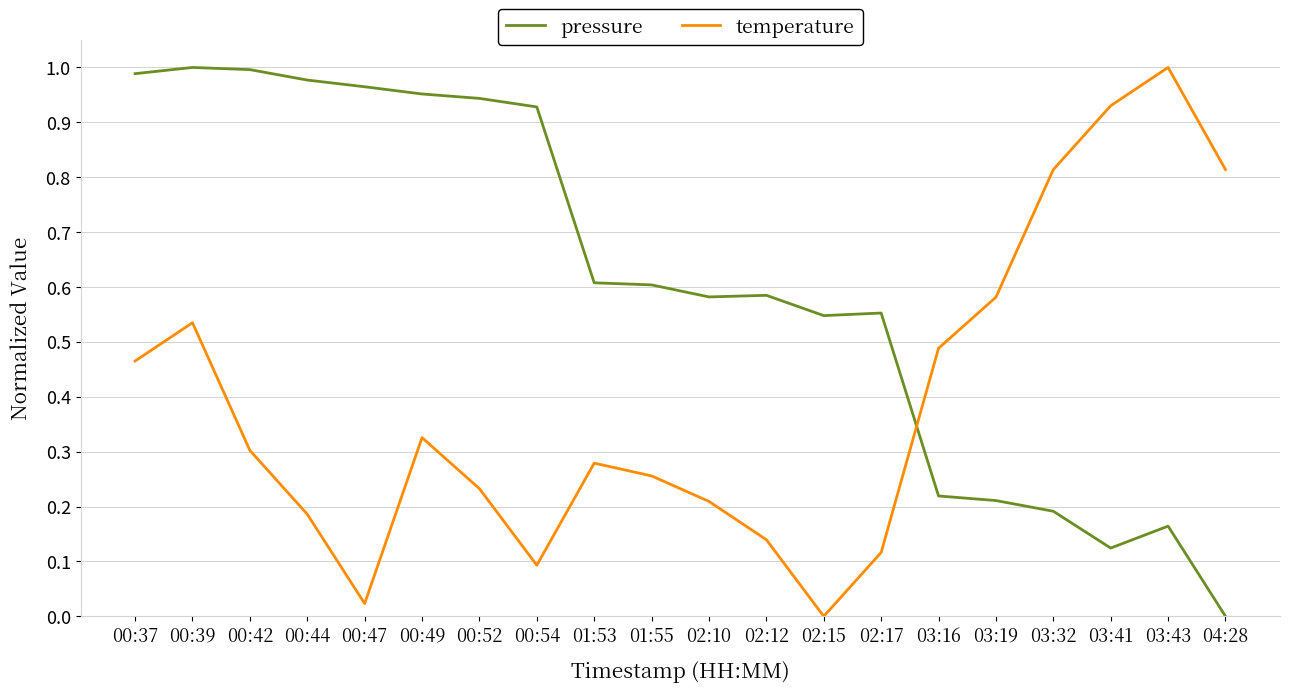

What position from the right is 02:15?

8